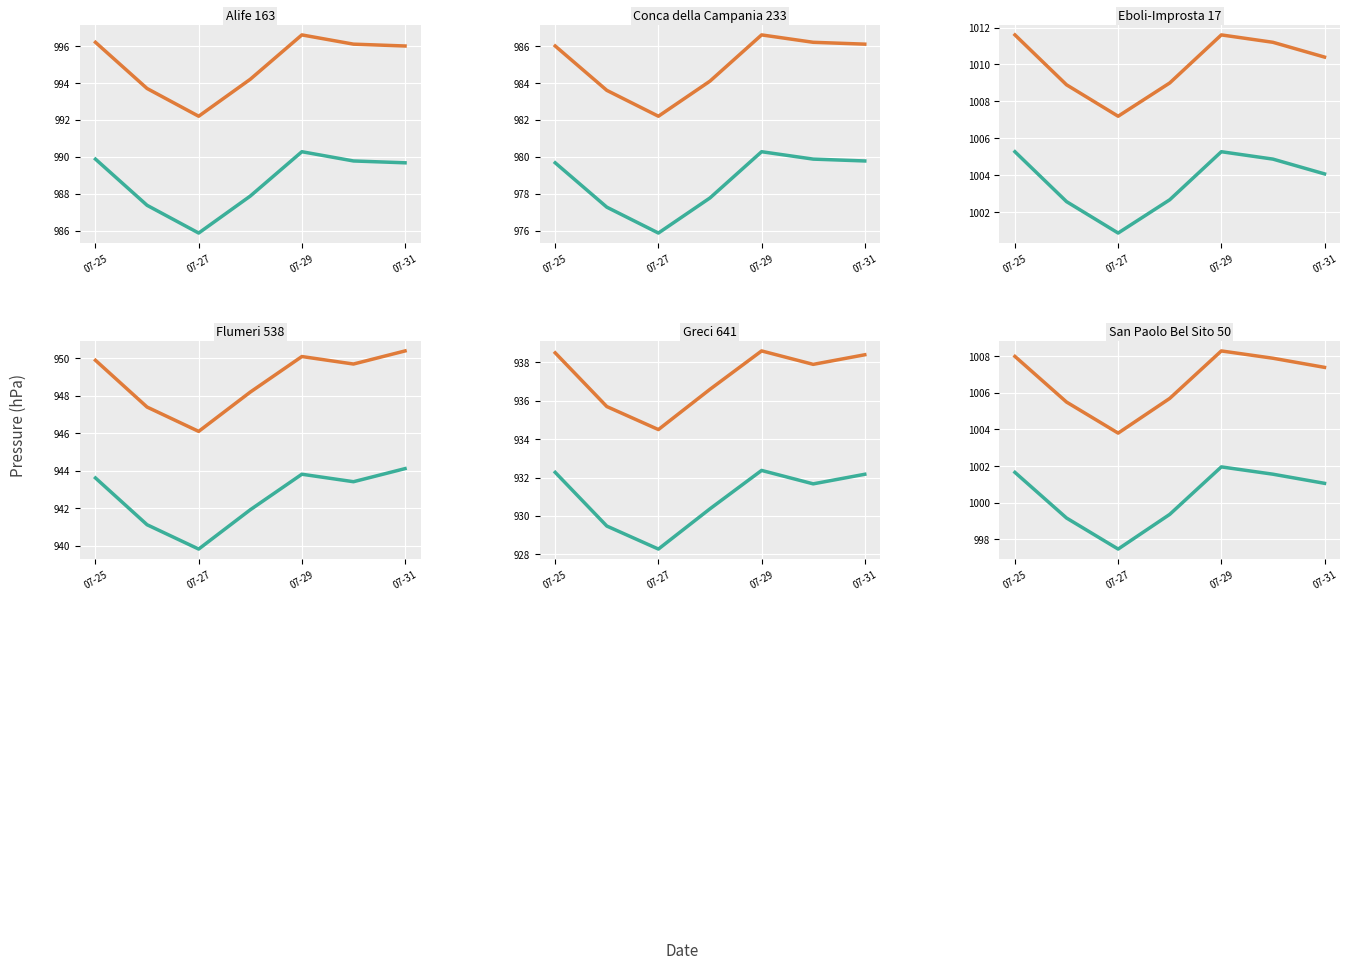

What is the value of the Alife 163 point at the 5th from the left?

996.6